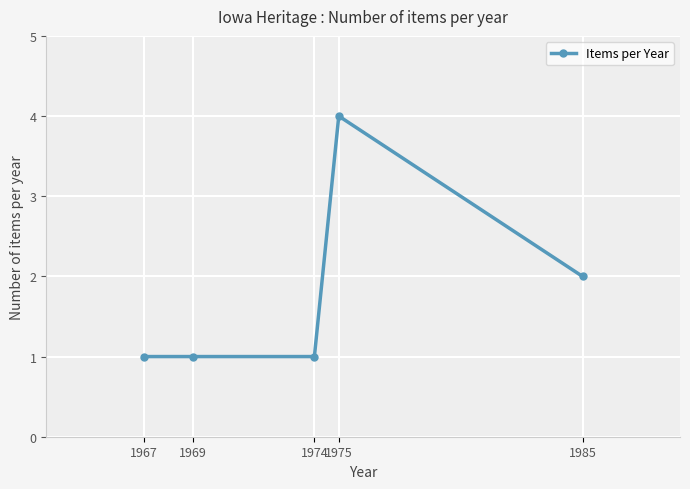

Reading left to right, transcribe all the data shown in this chart.

1	1	1	4	2